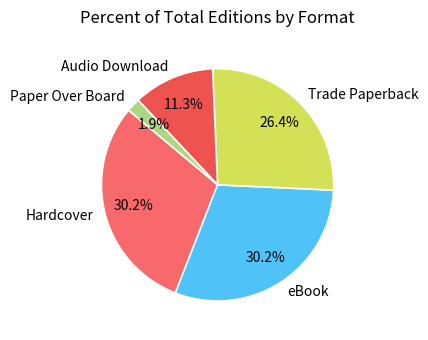

Which slice is the smallest?

Paper Over Board